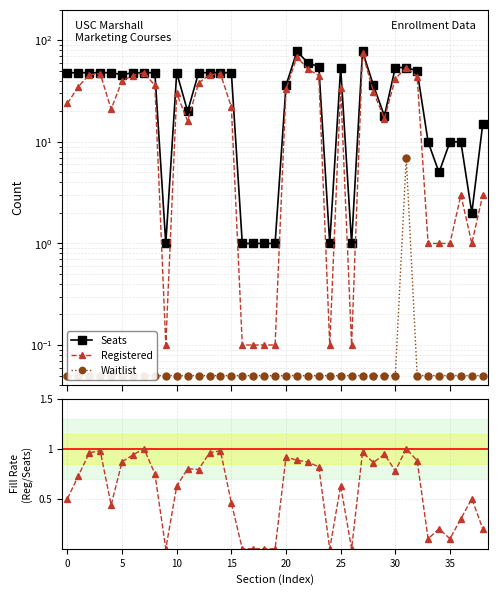

What is the approximate value of Reg/Seats at 0?

0.5